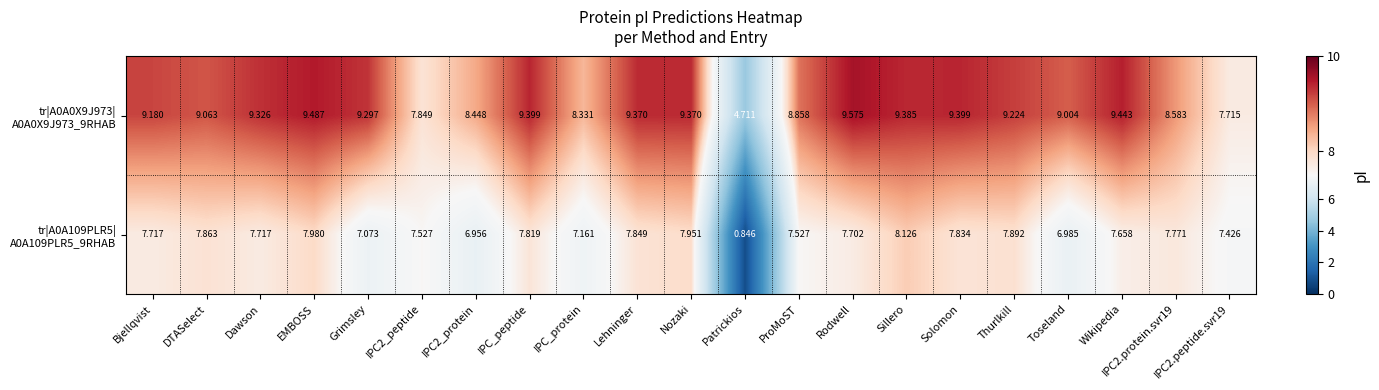

At which category is the sum across all series the highest?

Sillero